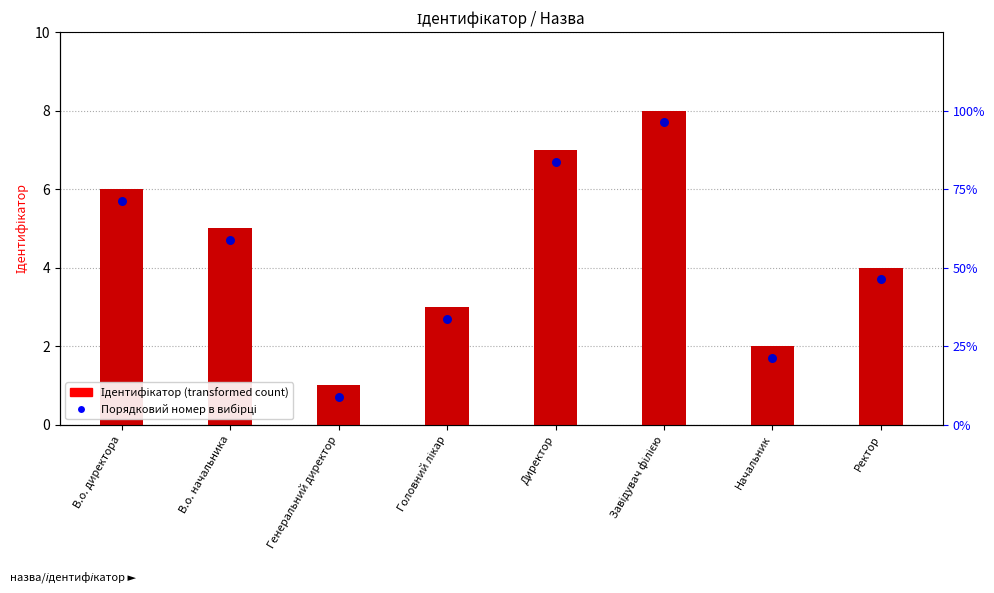

What is the total value across all series at Генеральний директор?

1.7